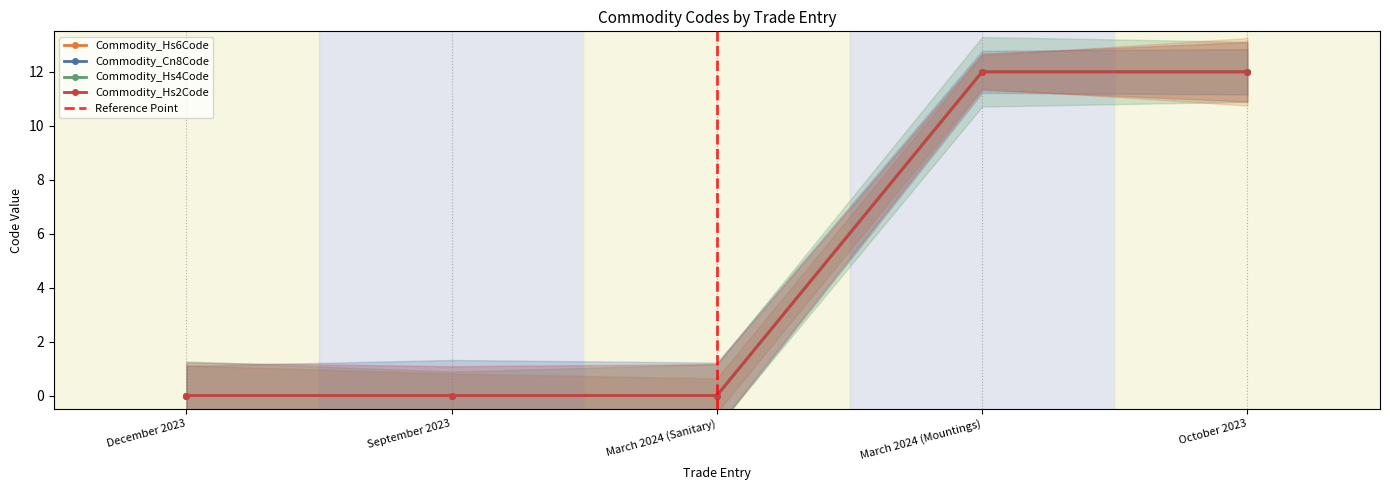

List the labels in order of Commodity_Hs4Code value, largest first.

March 2024 (Mountings), October 2023, December 2023, September 2023, March 2024 (Sanitary)